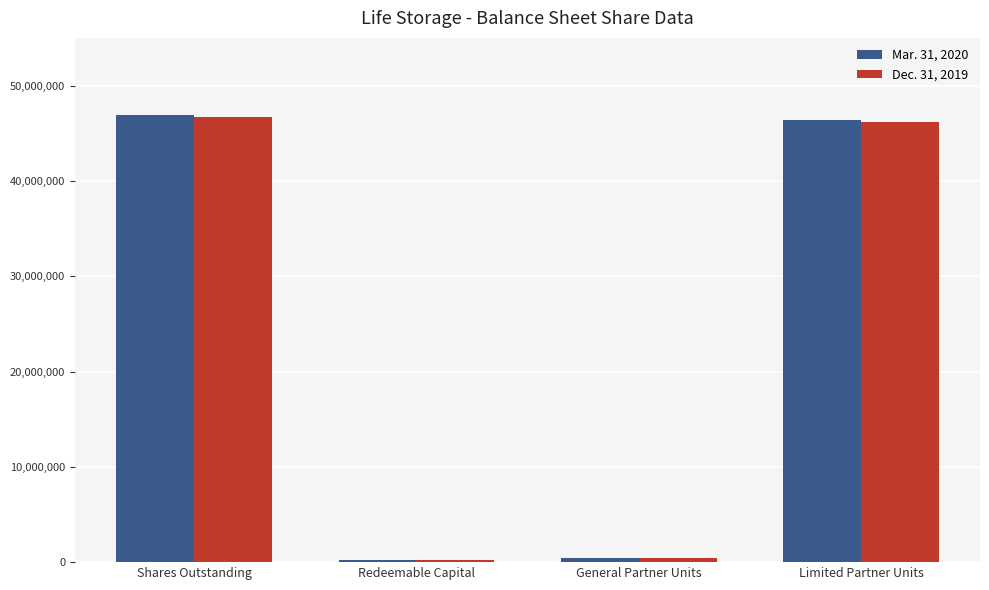

Where is Dec. 31, 2019 nearest to the value 23461199?

Limited Partner Units